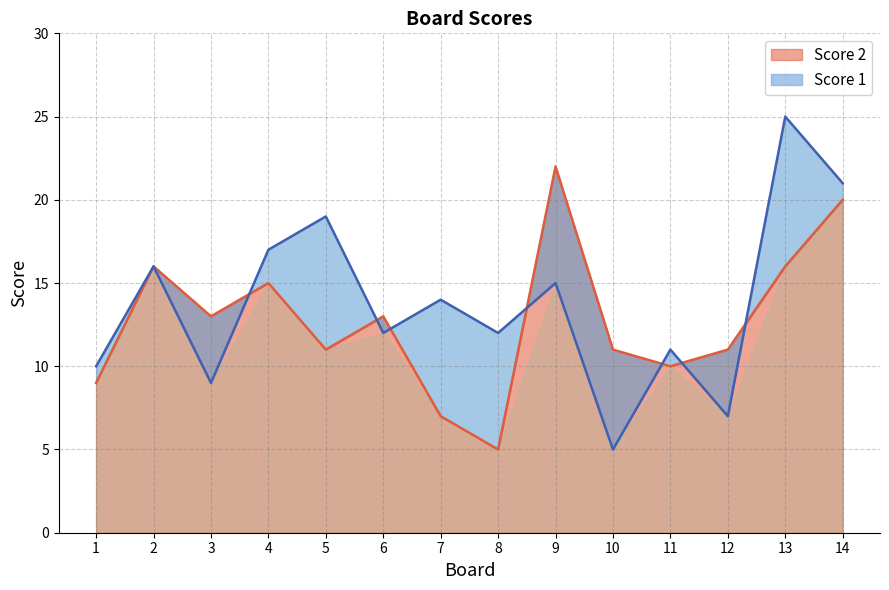

Which series ends up on top after the final intersection of Score 2 and Score 1?

Score 1